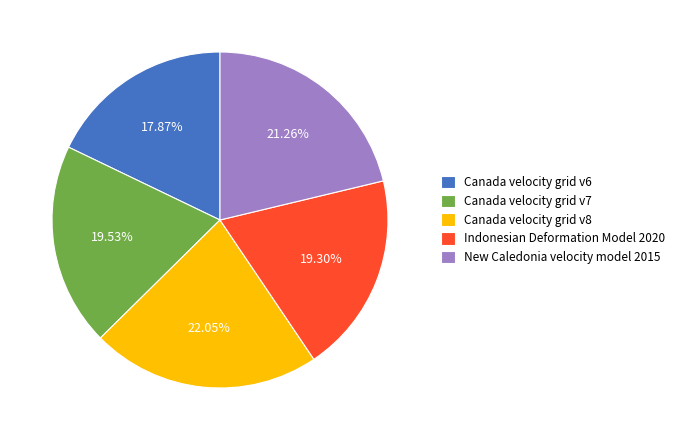

Which slice is the smallest?

Canada velocity grid v6